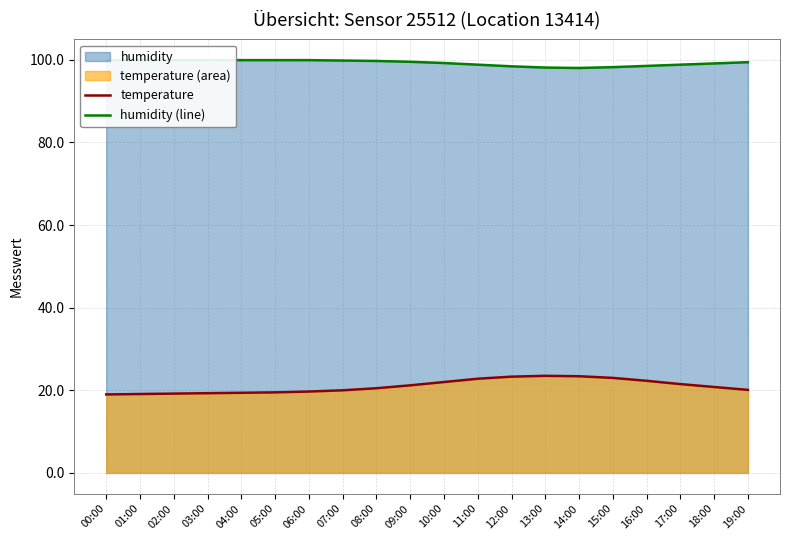

Between 15:00 and 13:00, which is larger?

13:00